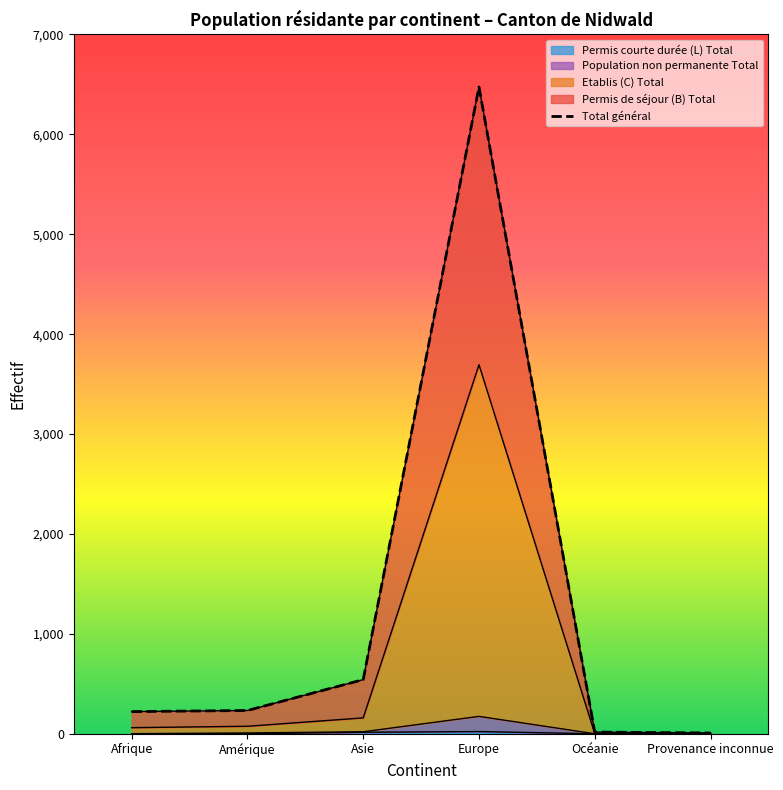

The Permis courte durée (L) Total series shows 0 at Amérique. True or false?

True